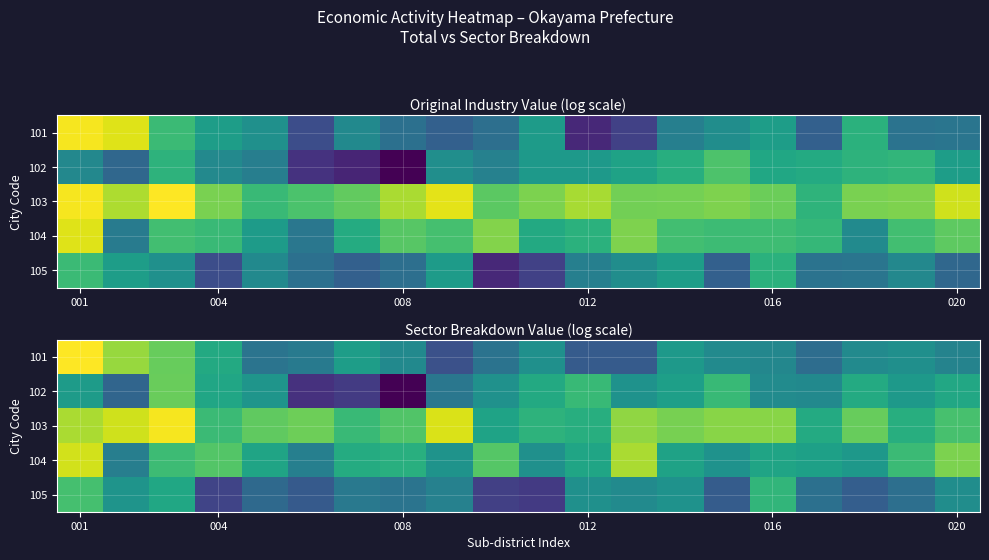

What is the maximum value for 103?

27.4